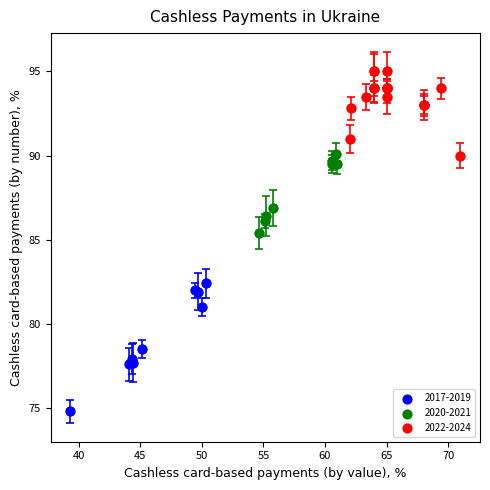

Which series has the largest Y range (max minus min)?

2017-2019